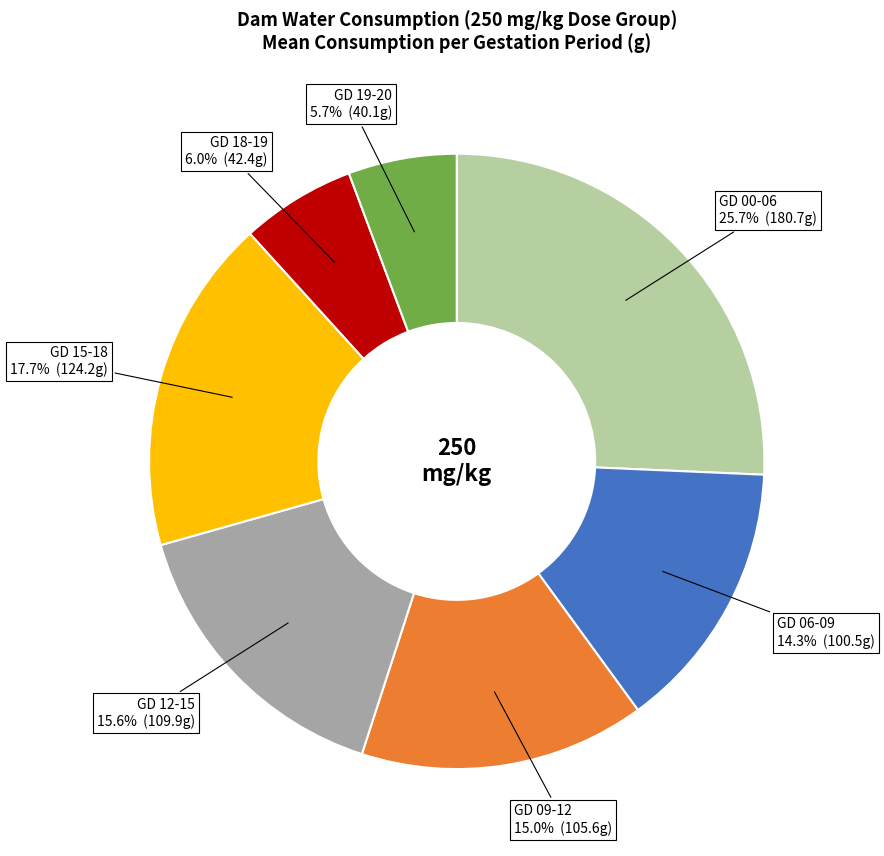

To the nearest percent, what percentage of the pie is GD 18-19?

6%